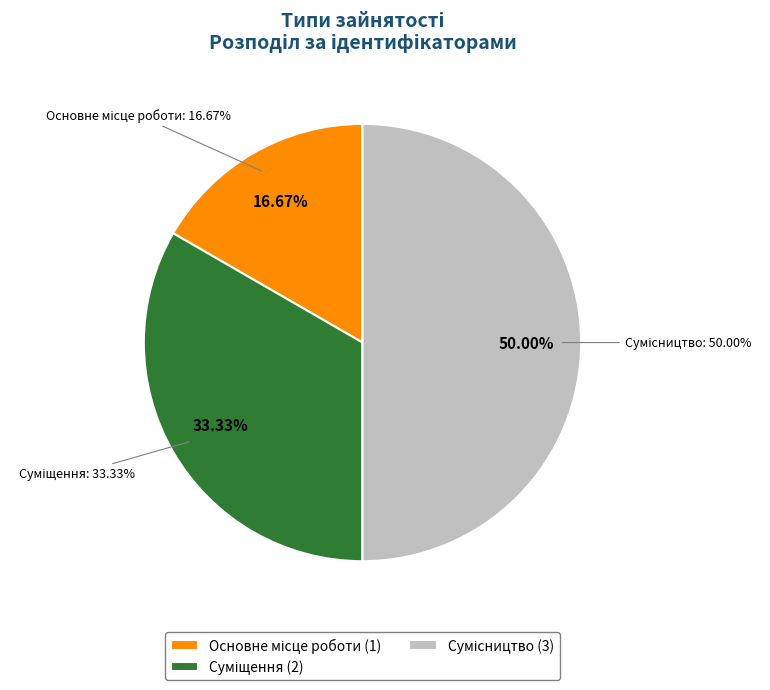

What is the change in value from Суміщення to Сумісництво?

+1